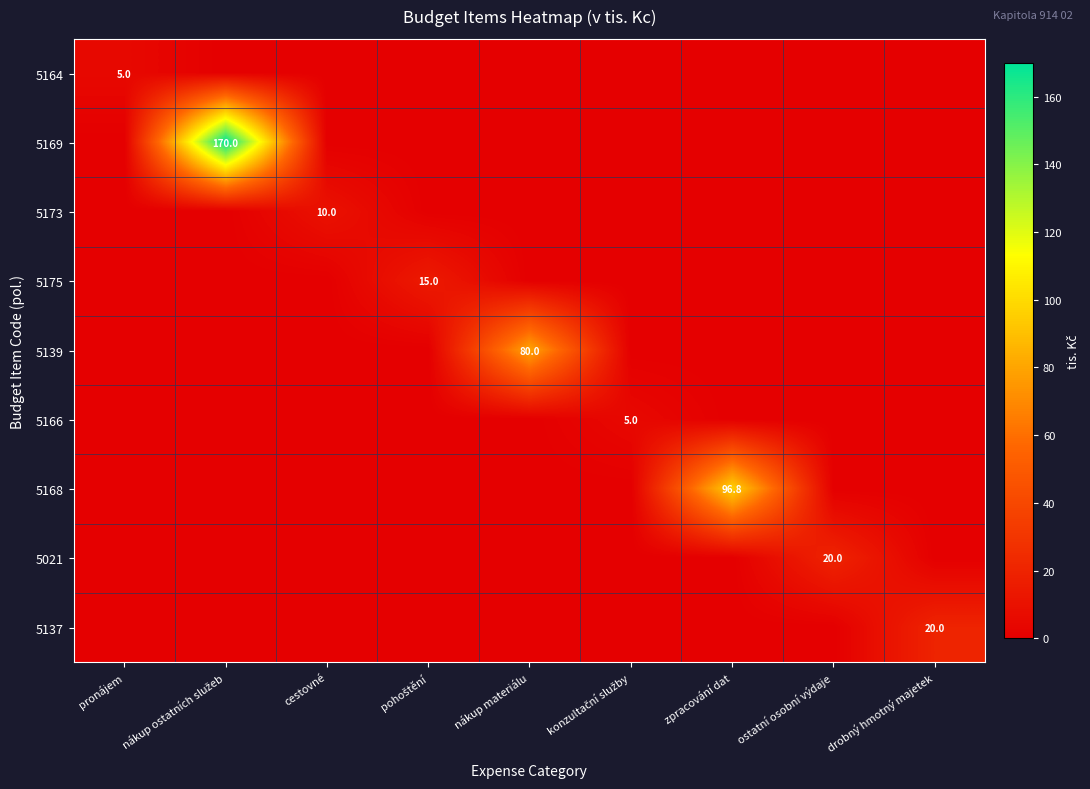

At which category is the sum across all series the highest?

nákup ostatních služeb